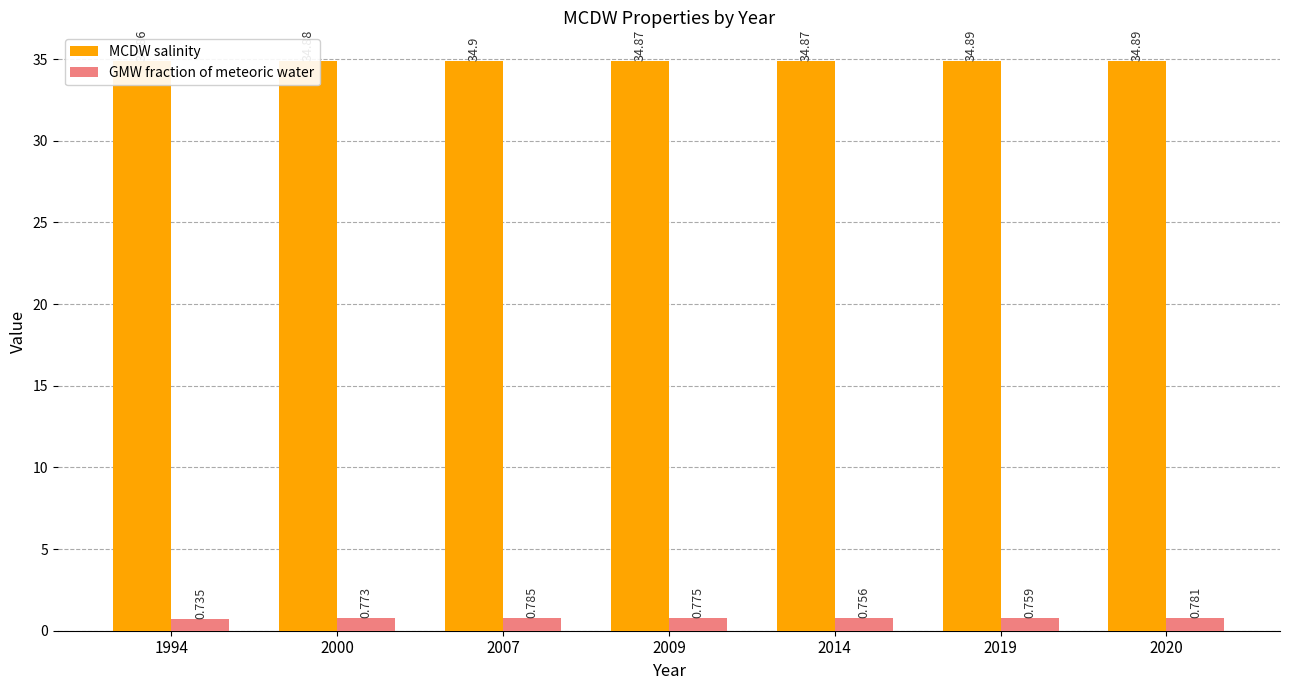

True or false: GMW fraction of meteoric water has a value of 0.8 at 2007.

True